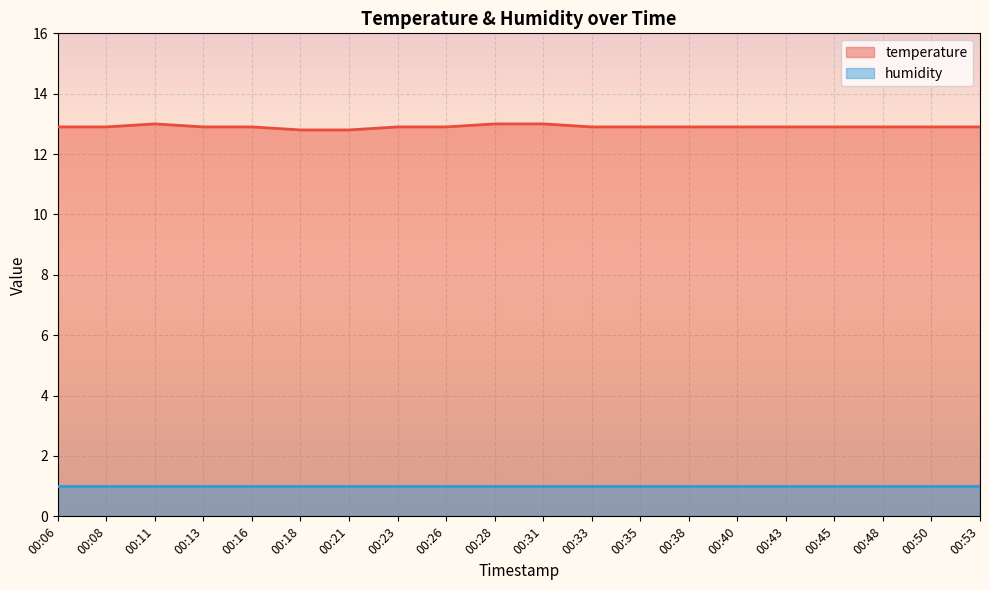

How many values are between 12 and 13?

20